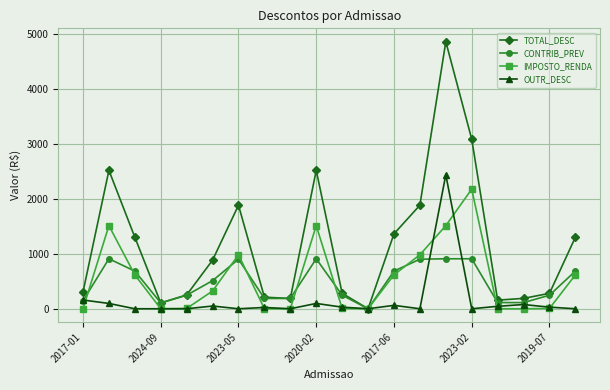

Which series has the largest range (max minus min)?

TOTAL_DESC